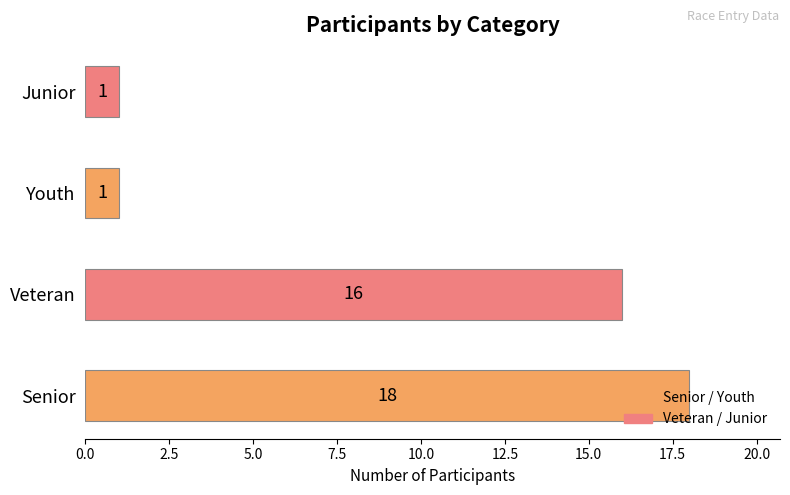

What is the smallest value displayed?

1